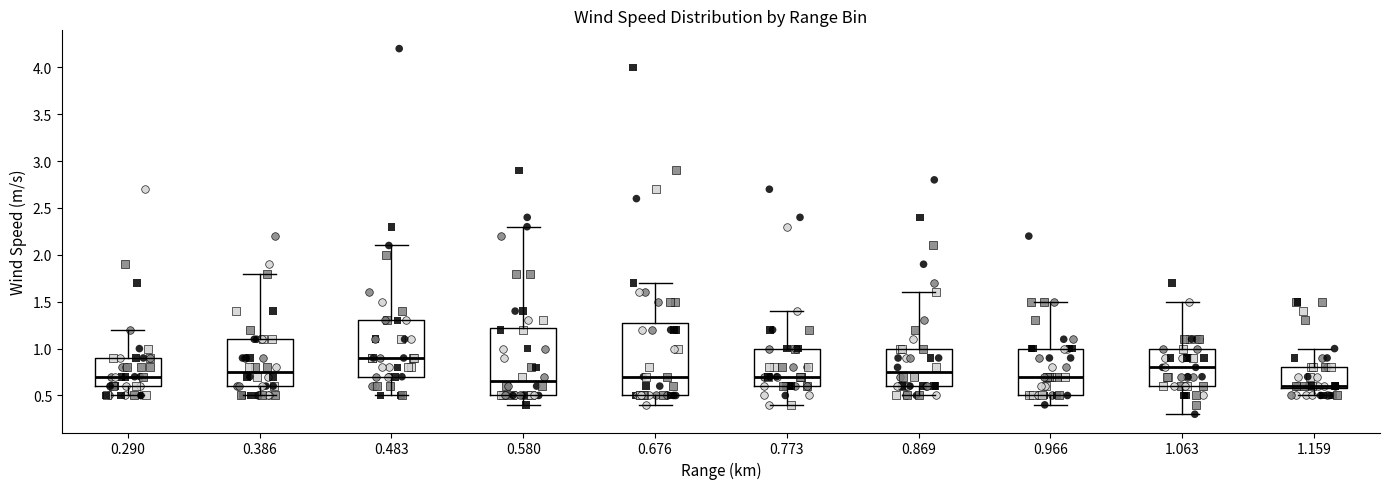

Where does the median line of the box at x = 1.063 sit on the y-axis? The values are not printed on the chart, so give them approximately, as read against the axis.

0.80